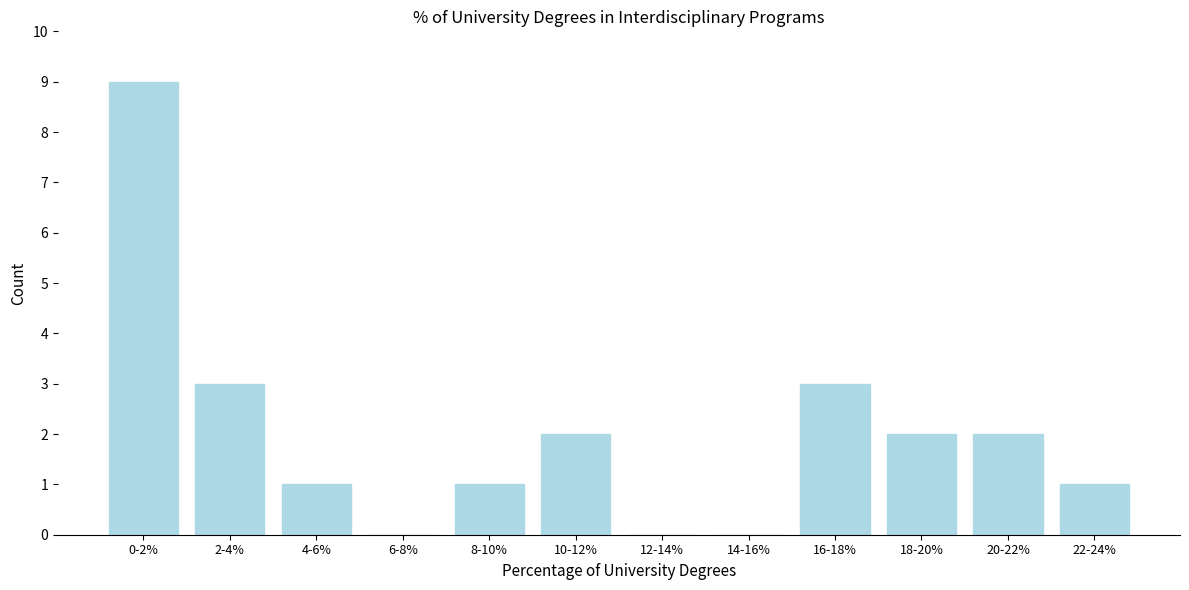

Reading left to right, list all the values displayed in this chart.

0-2%=9	2-4%=3	4-6%=1	6-8%=0	8-10%=1	10-12%=2	12-14%=0	14-16%=0	16-18%=3	18-20%=2	20-22%=2	22-24%=1